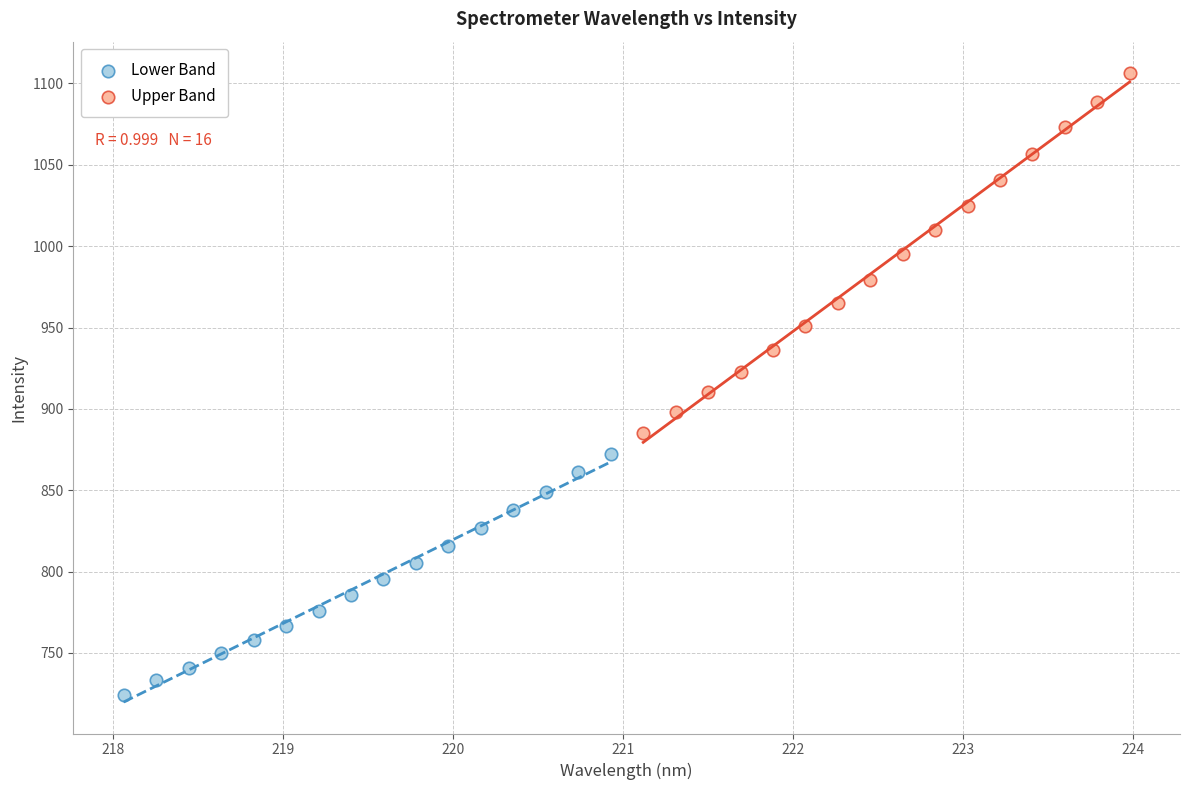

What are all the series names shown in the legend?

Lower Band, Upper Band